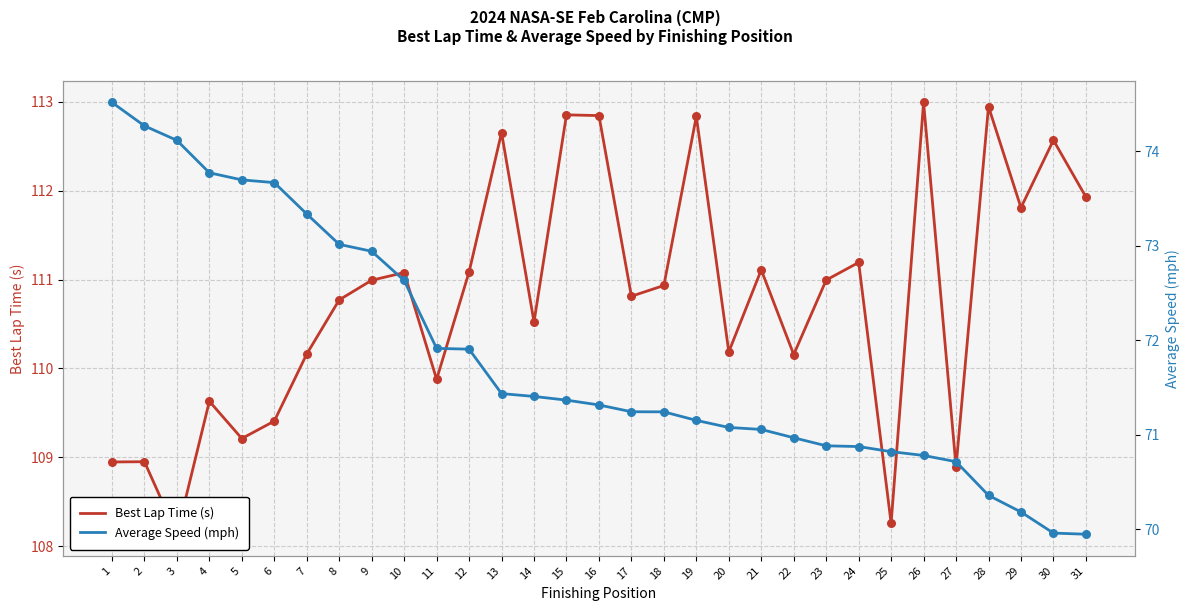

At how many categories does at least one series exceed 102?

31